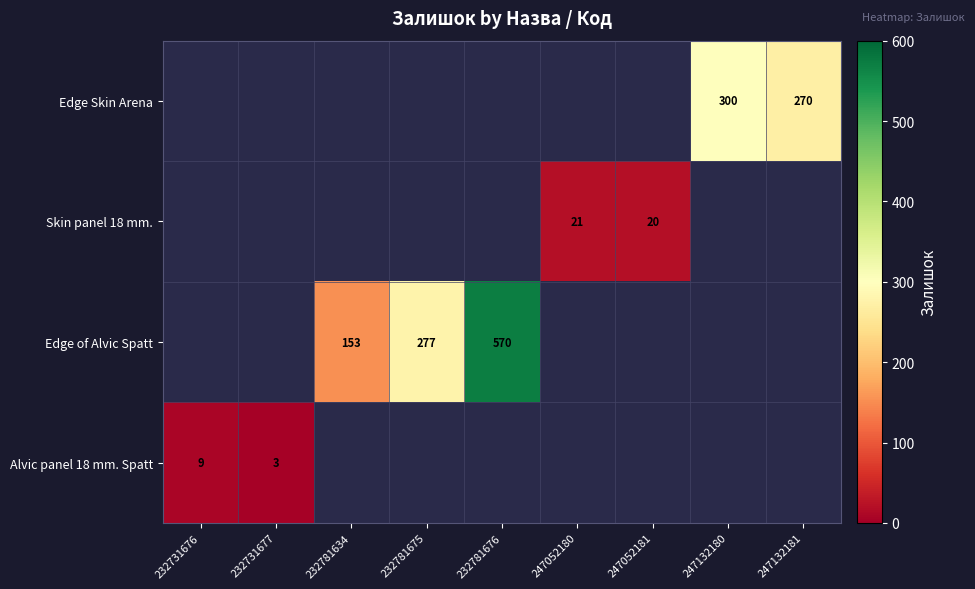

True or false: Edge Skin Arena has a value of 270 at 247132181.

True